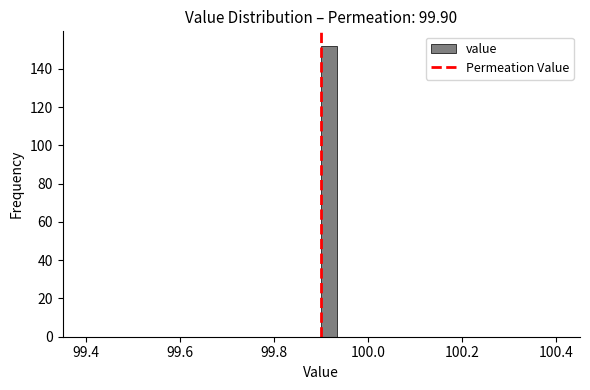

Read against the x-axis, roughly where is the centre of the tallest bar?

99.92